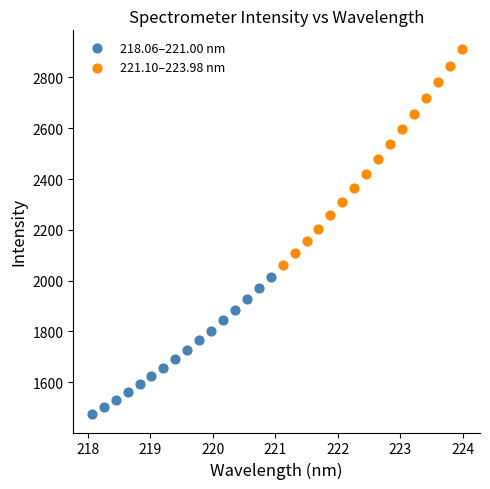

Which series has the largest Y range (max minus min)?

221.10–223.98 nm